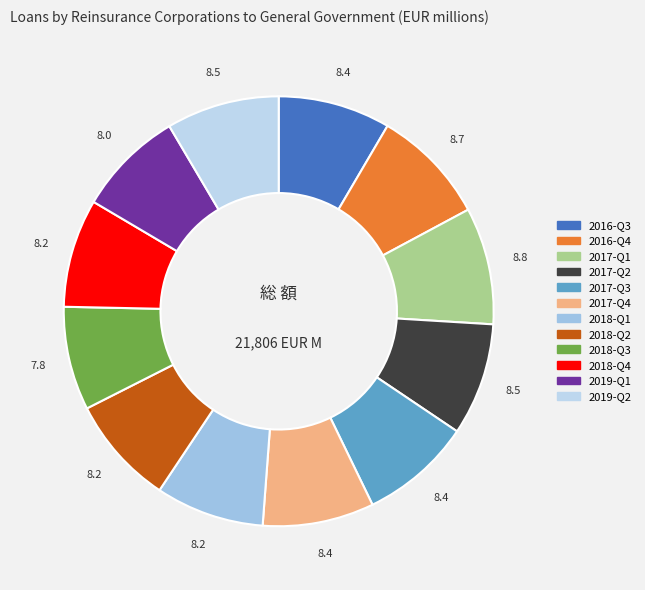

Between 2018-Q2 and 2016-Q3, which is larger?

2016-Q3